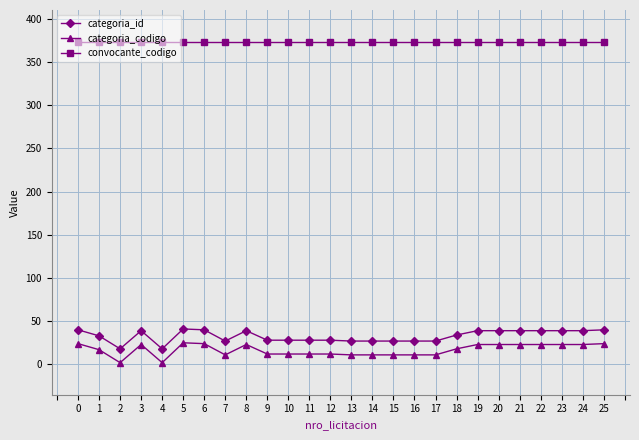

How many data points in categoria_id are less than 34?

13